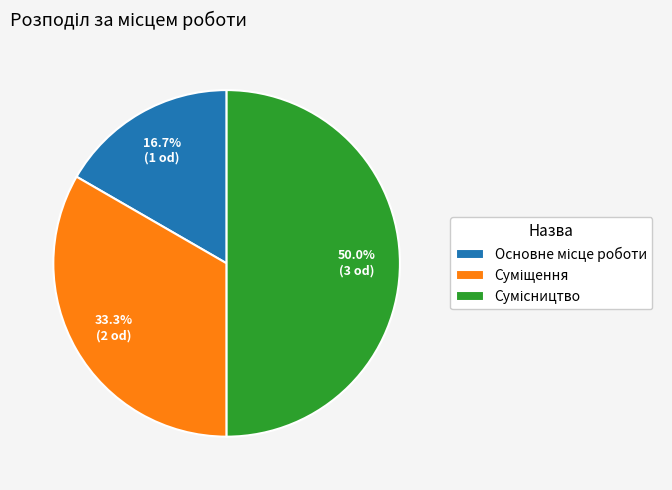

How many slices are in this pie chart?

3